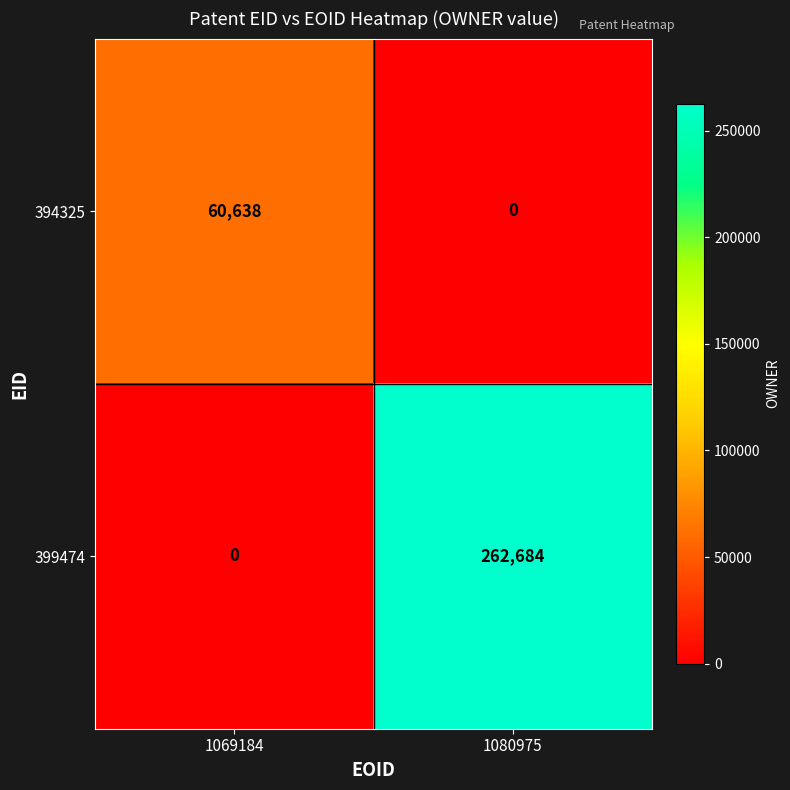

Rank the series by their maximum value, from lowest to highest.

394325, 399474